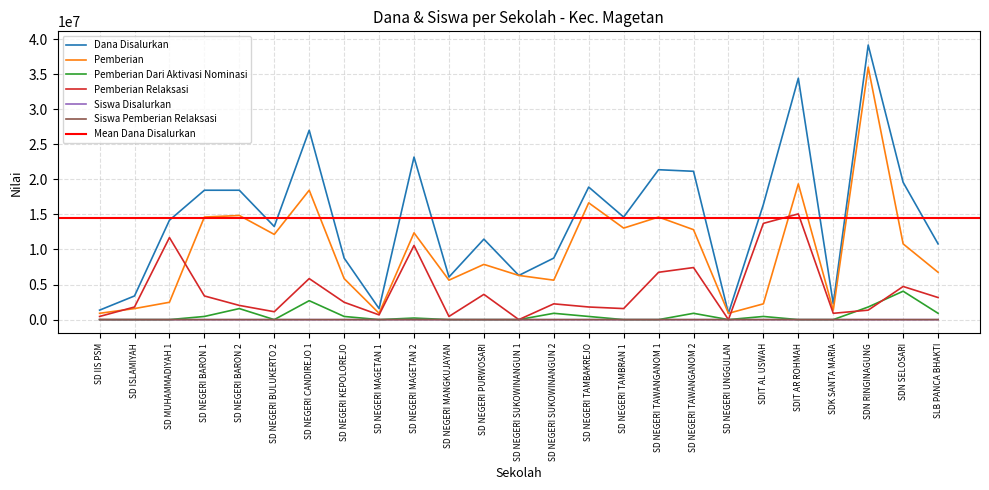

Read the Pemberian Relaksasi value at SDK SANTA MARIA, to the nearest 10.

900000